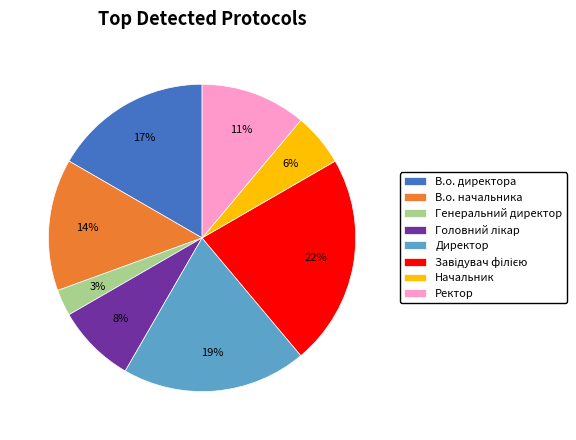

To the nearest percent, what percentage of the pie is В.о. начальника?

14%